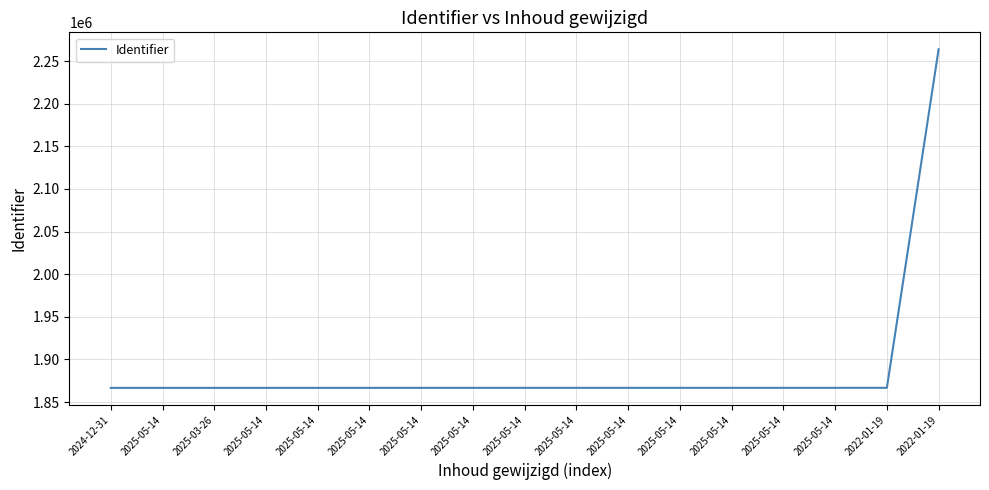

What is the label of the 2nd point from the right?

2022-01-19